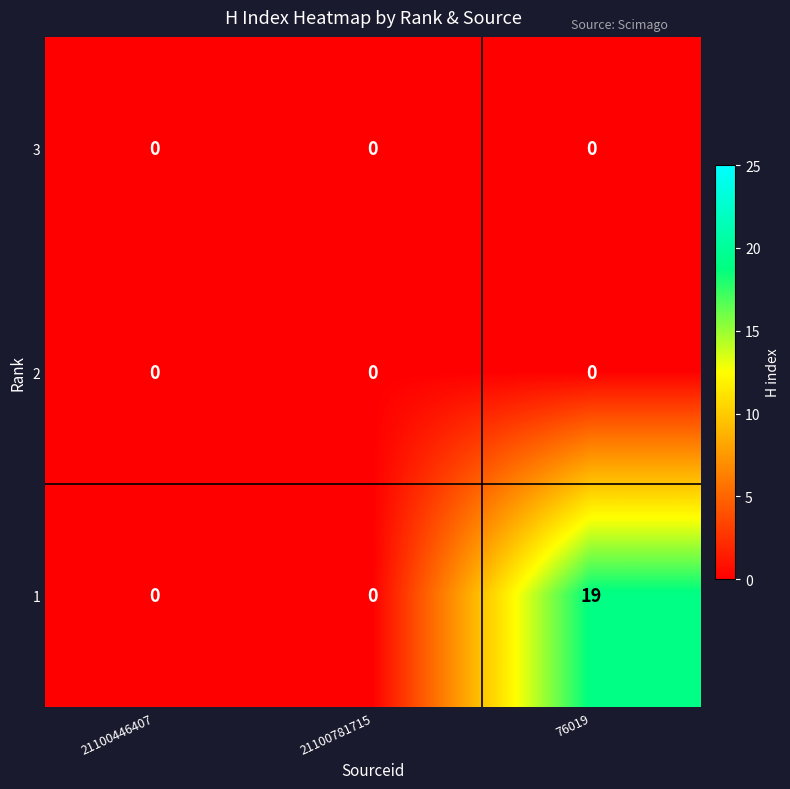

Which series has the largest total across all categories?

1